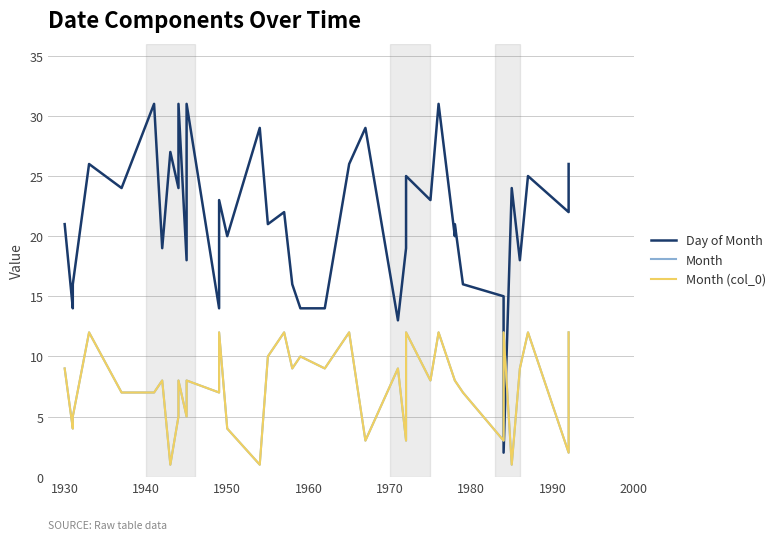

How many lines are shown in the chart?

3